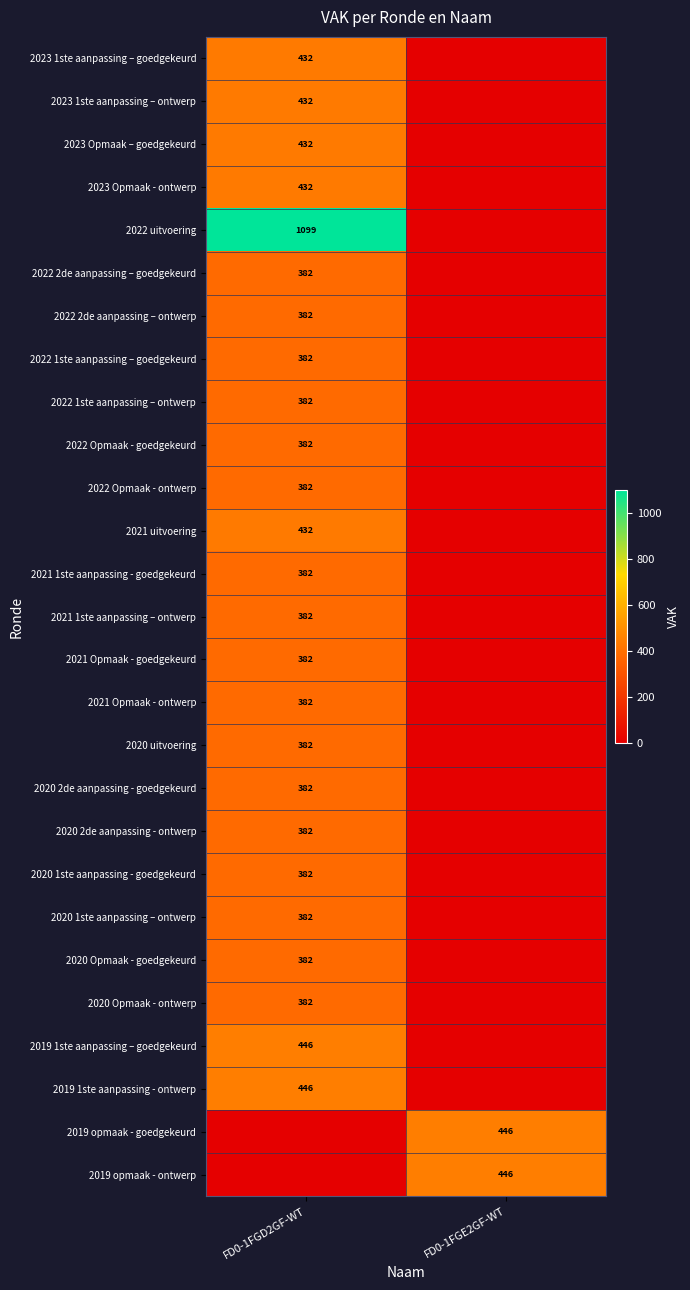

The 2022 2de aanpassing – goedgekeurd series shows 382 at FD0-1FGD2GF-WT. True or false?

True